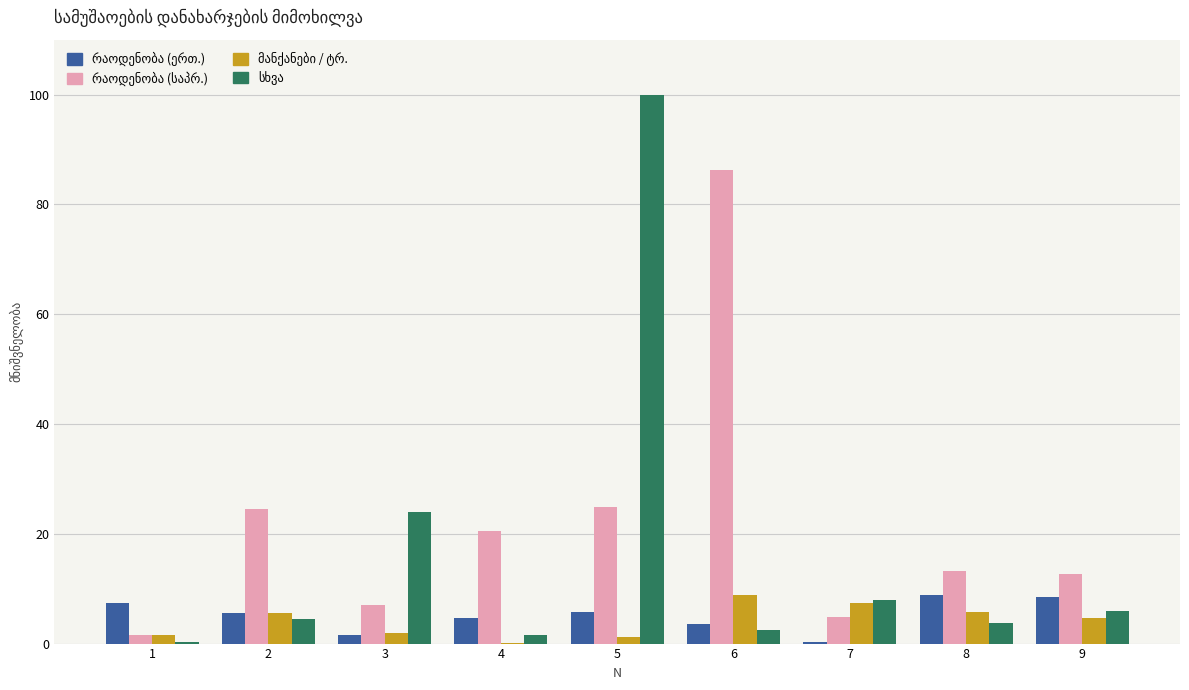

Are the bars grouped side by side (vs. stacked)?

Yes